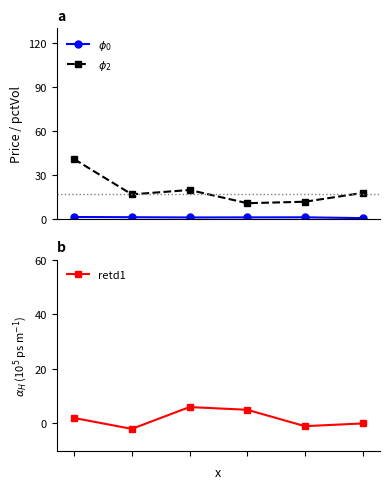

What is the value of the retd1 point at the 5th from the left?

-1